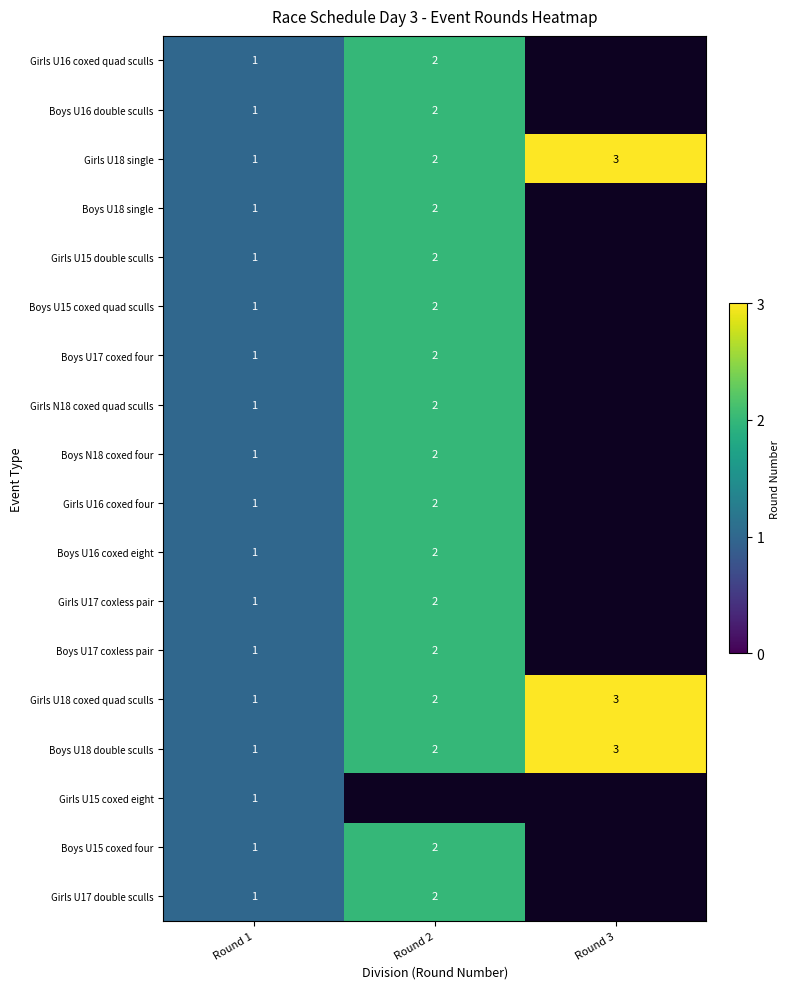

What is the sum of the Boys U17 coxed four values at Round 2 and Round 1?

3